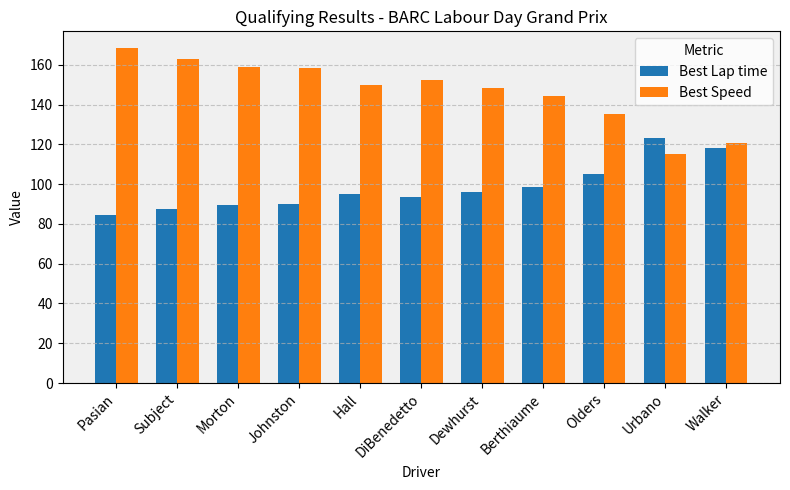

What is the sum of all Best Lap time values?

1081.3